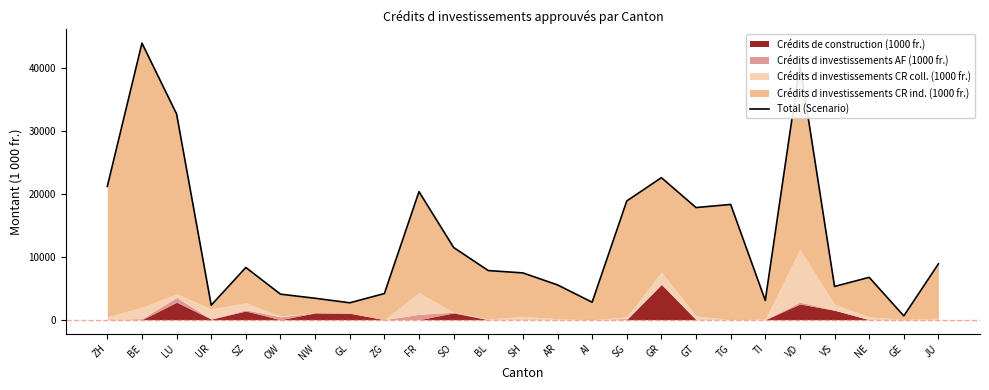

At which category does the chart reach its peak across all series?

BE